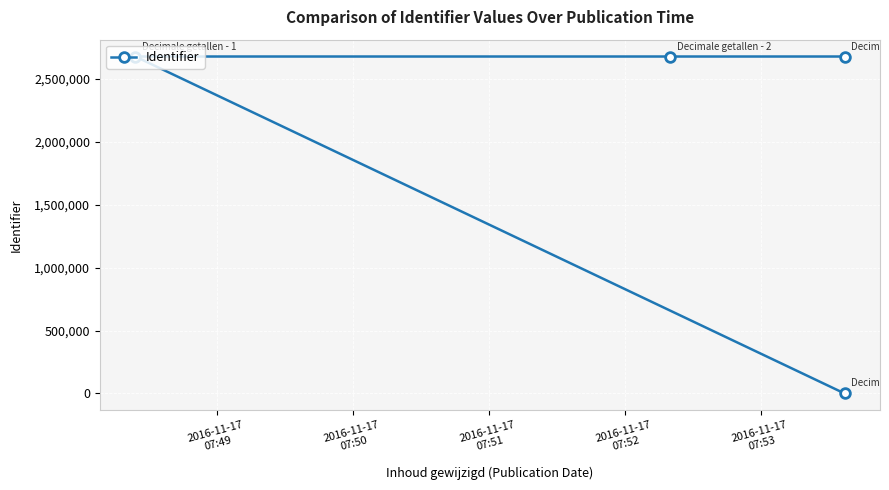

What is the sum of all values?

8031248